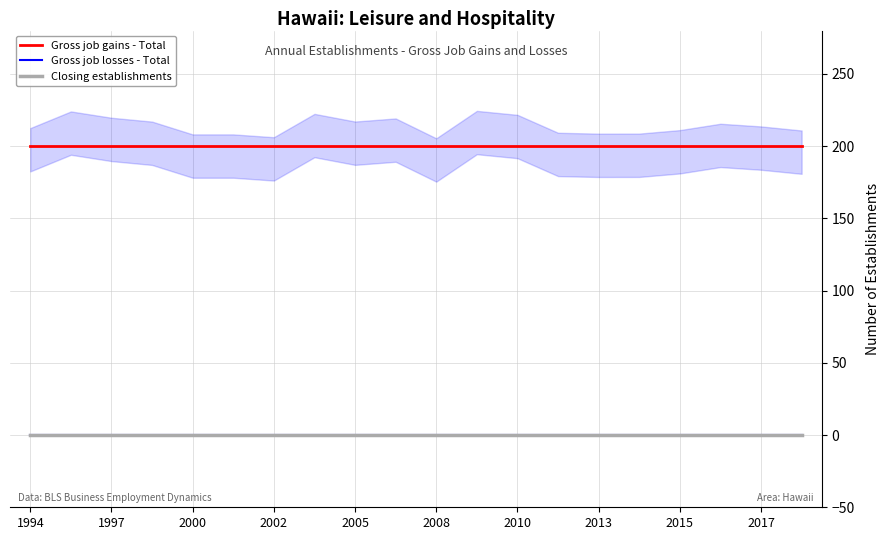

Is the value of Gross job gains - Total at 2013 greater than the value of Closing establishments at 1994?

Yes